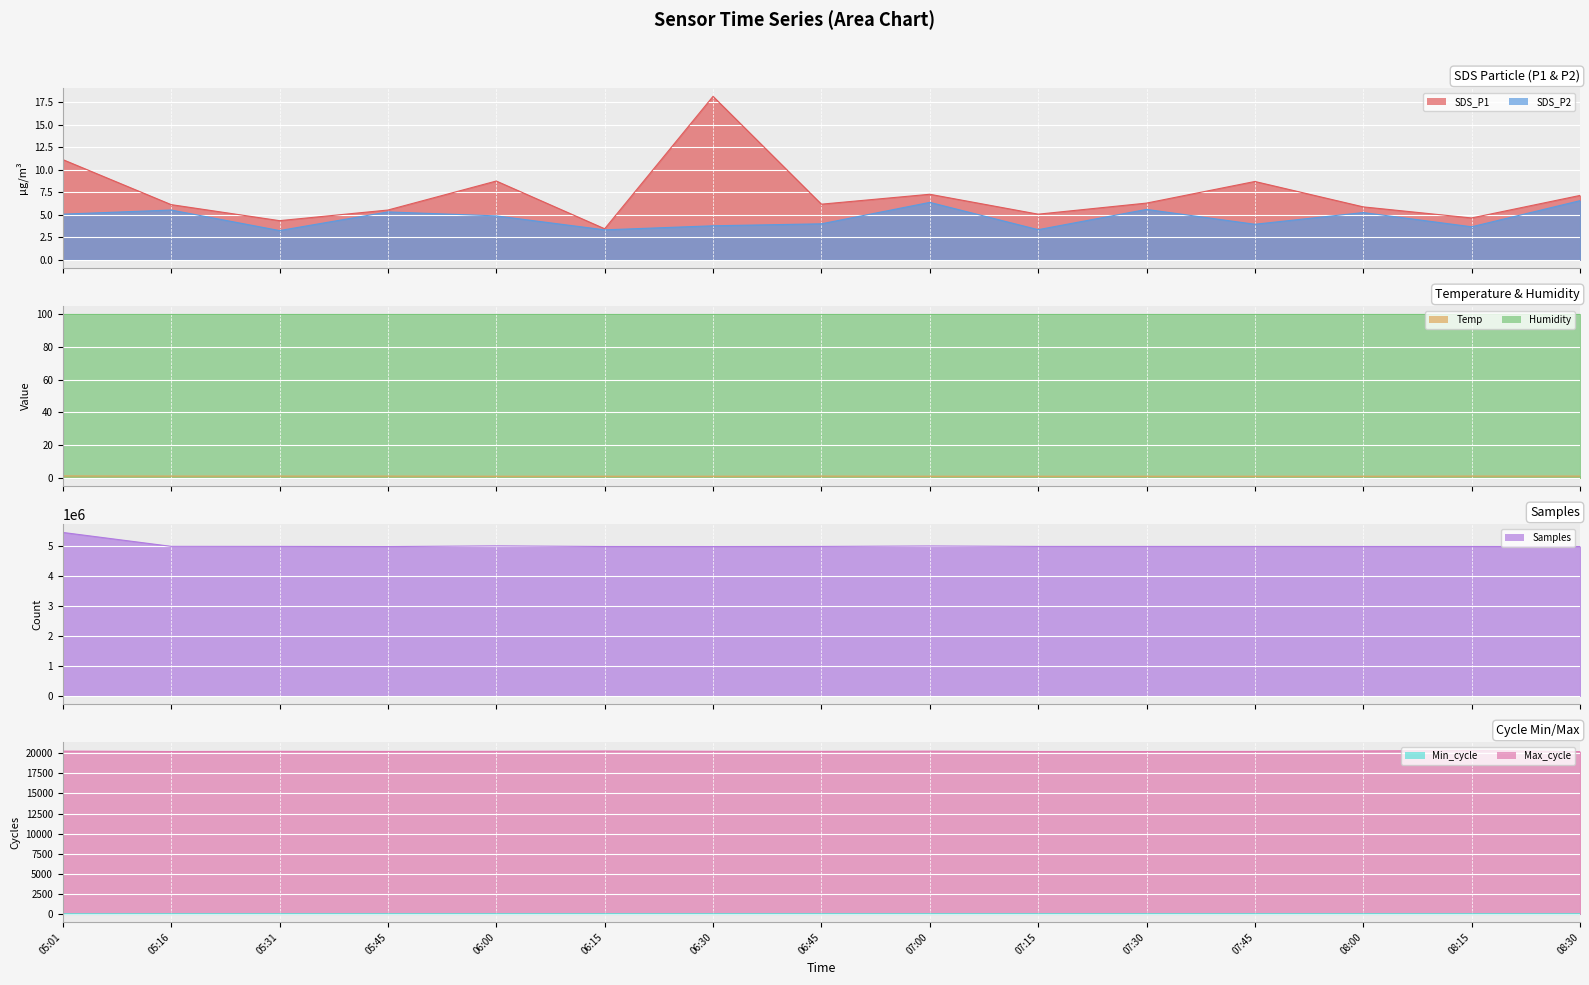

In SDS_P2, how many points are lower than both neighbors (excluding endpoints)?

5